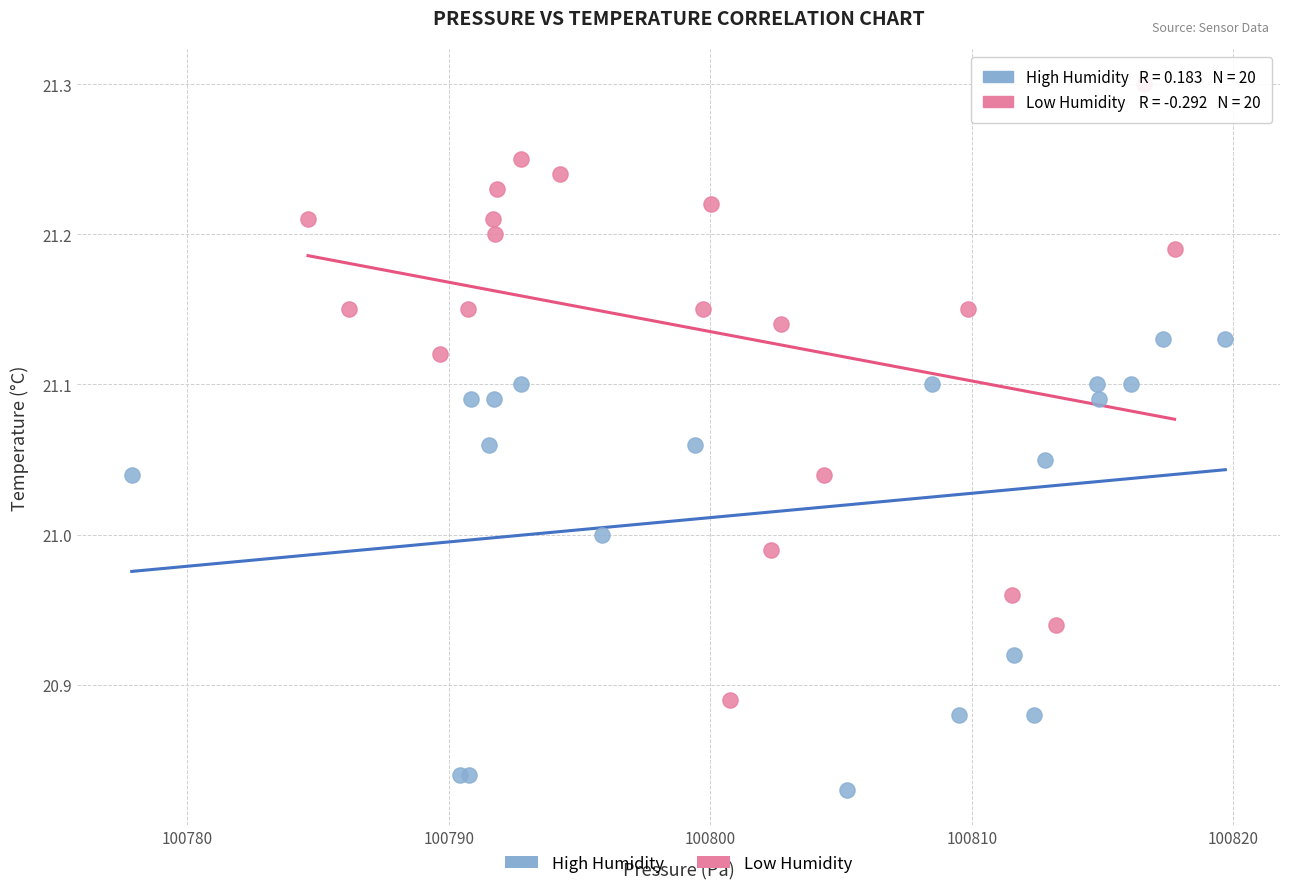

Which series contains the highest Y value?

Low Humidity